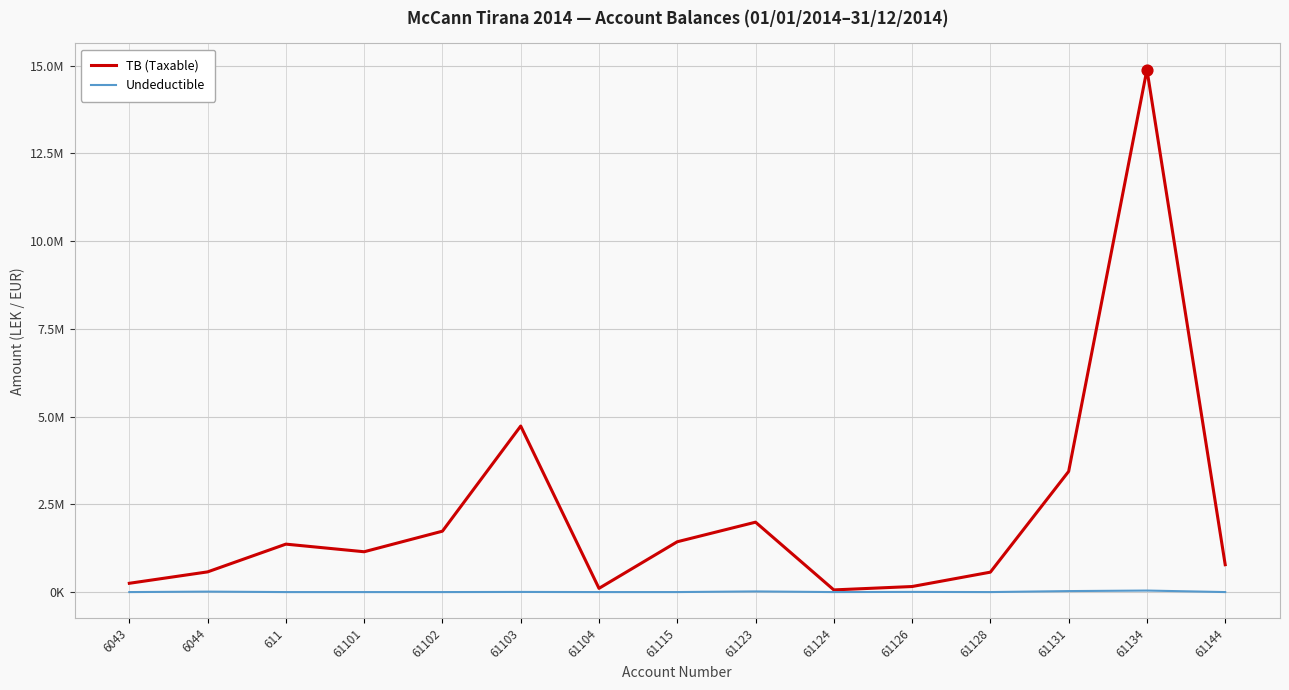

What are all the series names shown in the legend?

TB (Taxable), Undeductible